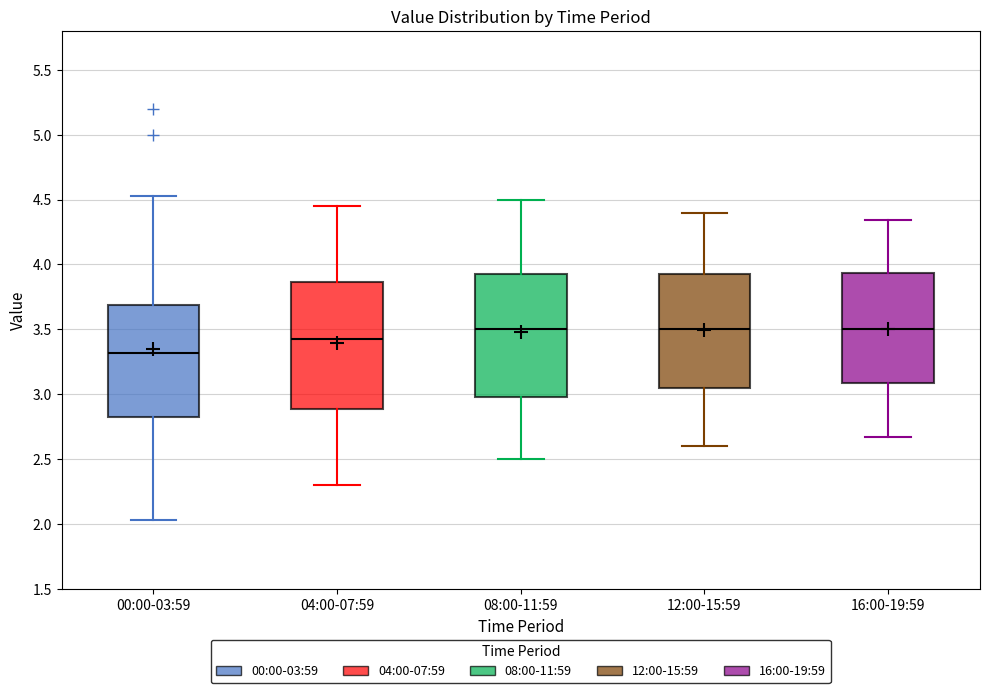

Where is the lower edge of the box for 04:00-07:59 on the y-axis? The values are not printed on the chart, so give them approximately, as read against the axis.

2.90